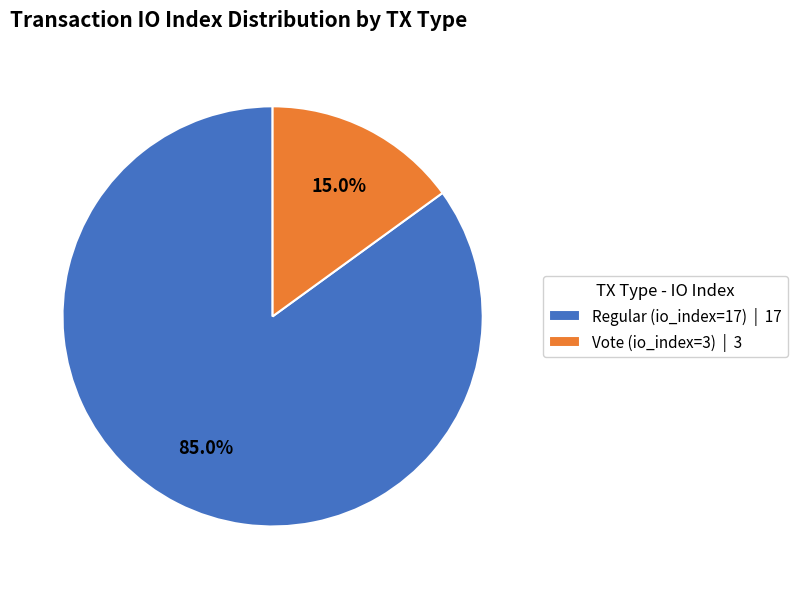

Rank the categories by value from highest to lowest.

Regular (io_index=17), Vote (io_index=3)